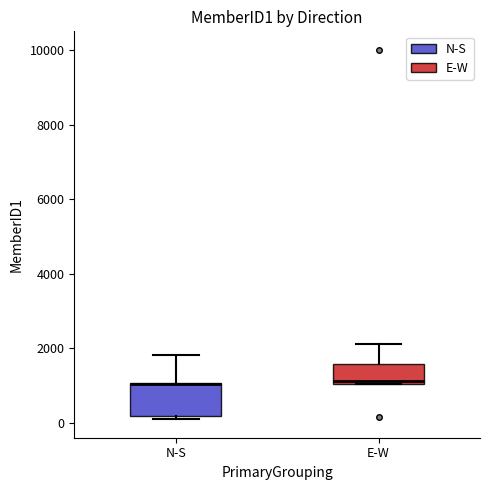

Reading left to right, read every box against the y-axis: the position of its median line, the range the box covers, and the ends of its whiskers. The values are not printed on the chart, so give them approximately, as read against the axis.

N-S: median 1000 (drawn on the box's upper edge), box 200 to 1000, whiskers 200 (just below the box's lower edge) to 1800
E-W: median 1200, box 1000 to 1600, whiskers 1000 to 2200